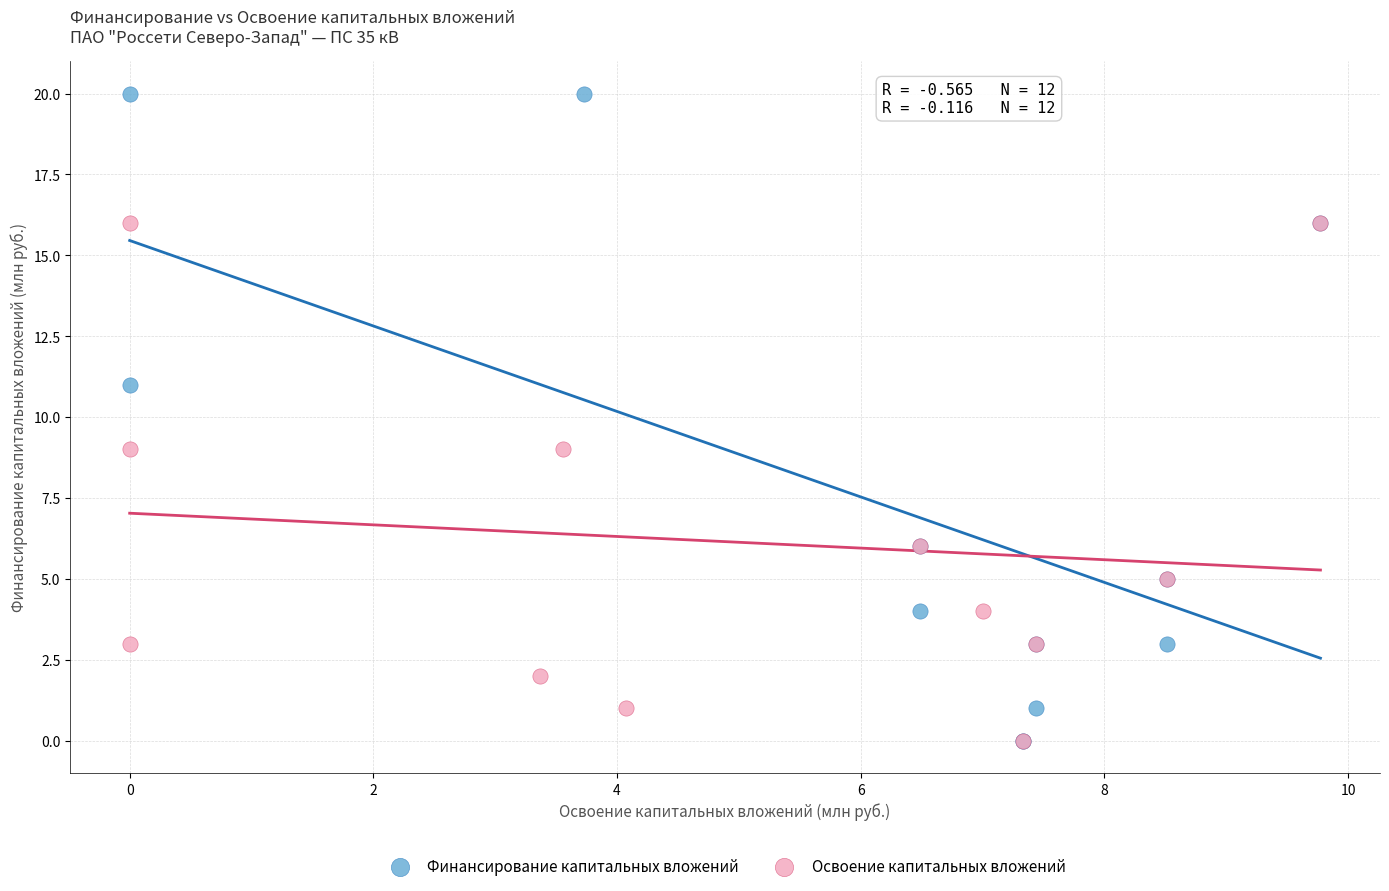

Which series has the widest spread of Y values?

Финансирование капитальных вложений